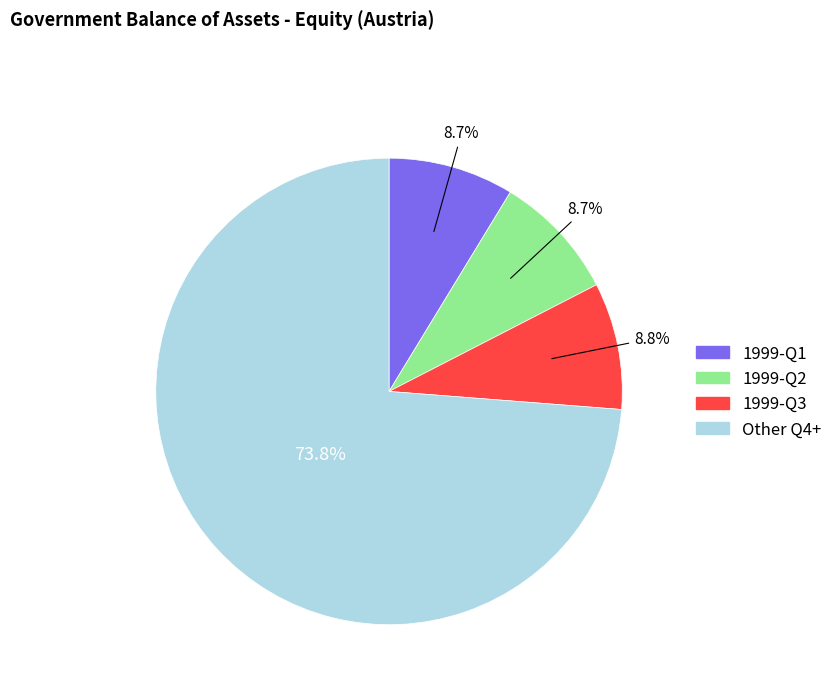

Is there a majority slice in this chart?

Yes